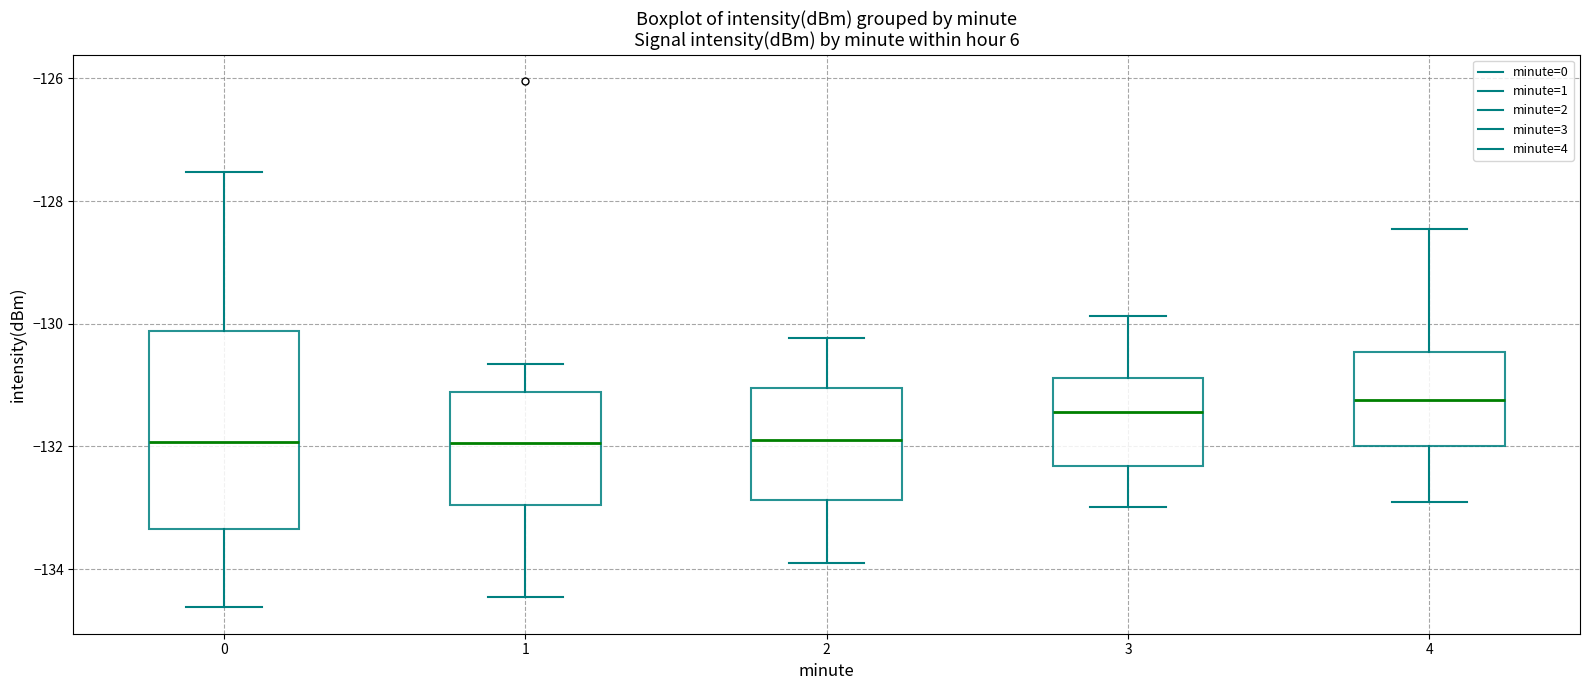

Where does the upper whisker of the box at x = 1 end on the y-axis? The values are not printed on the chart, so give them approximately, as read against the axis.

-130.6